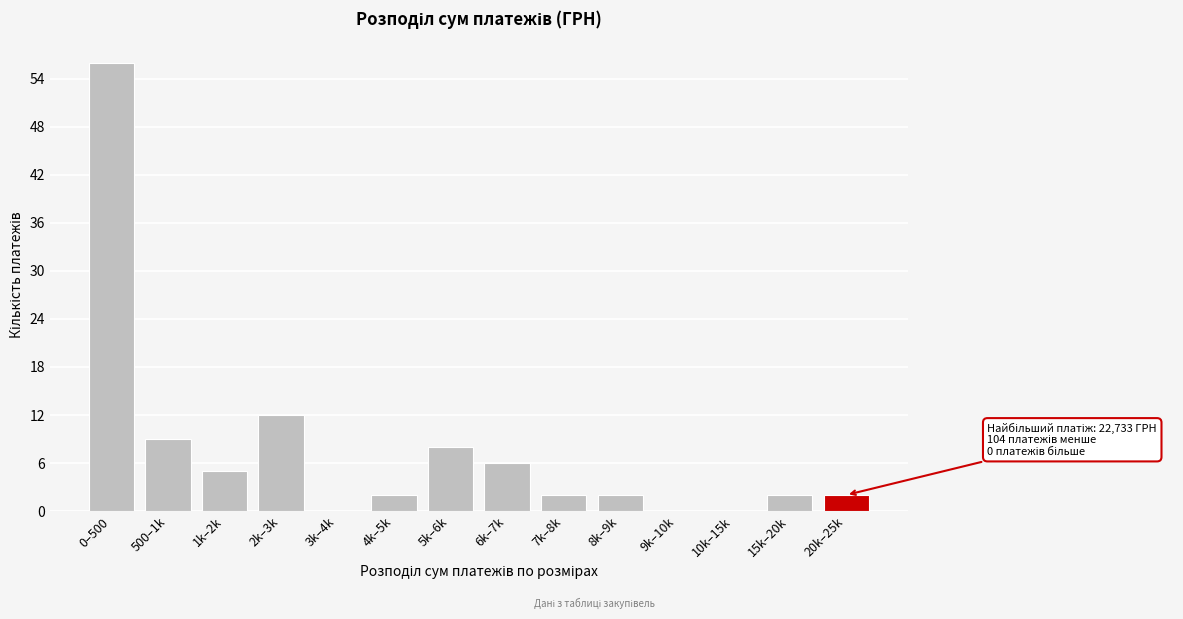

Reading left to right, extract all data points from this chart.

0–500=56	500–1k=9	1k–2k=5	2k–3k=12	3k–4k=0	4k–5k=2	5k–6k=8	6k–7k=6	7k–8k=2	8k–9k=2	9k–10k=0	10k–15k=0	15k–20k=2	20k–25k=2